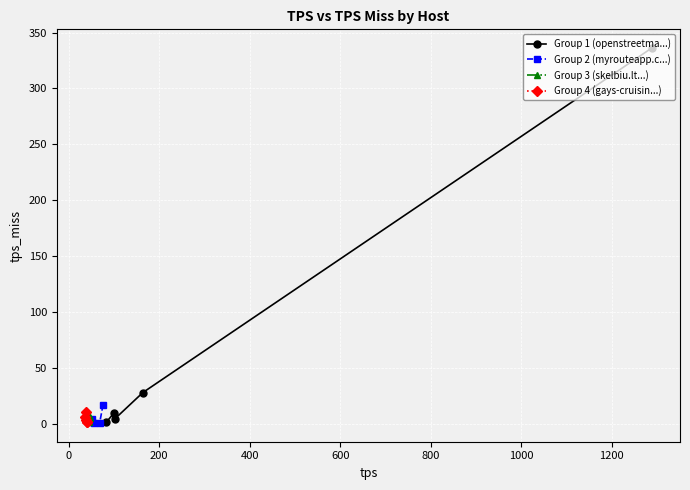

How many values in the Group 3 (skelbiu.lt...) series exceed 4?

3